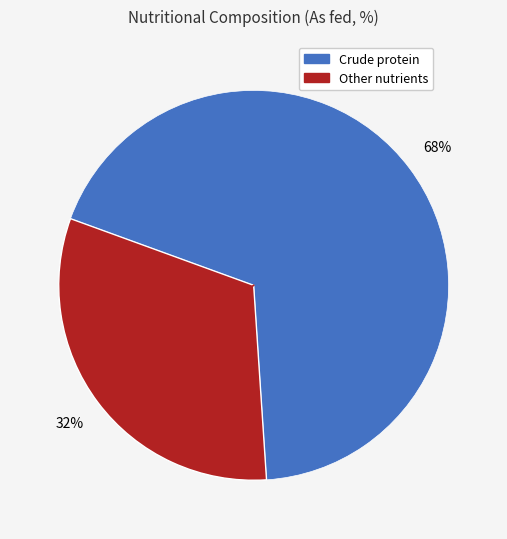

To the nearest percent, what is the average slice percentage?

50%